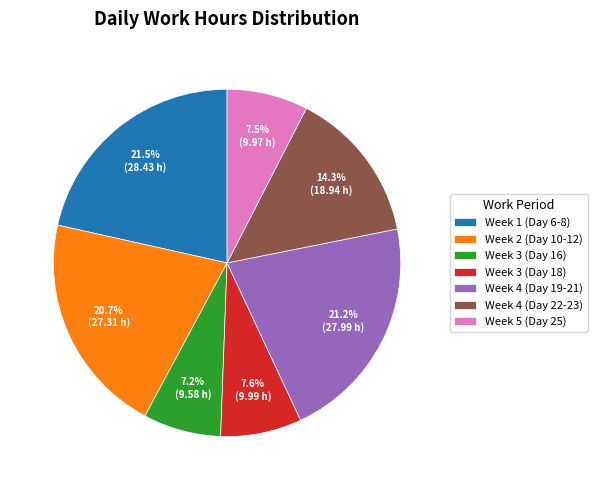

Combined, do Week 3 (Day 16) and Week 3 (Day 18) account for over 50%?

No